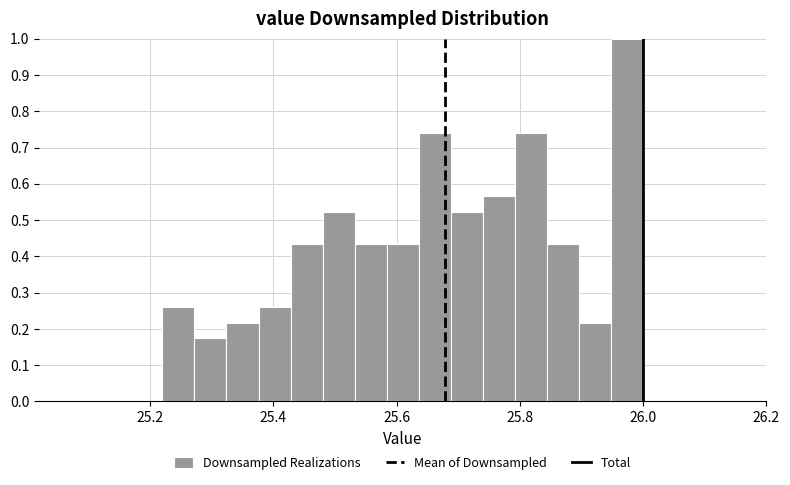

Read against the x-axis, roughly where is the centre of the tallest bar?

25.98